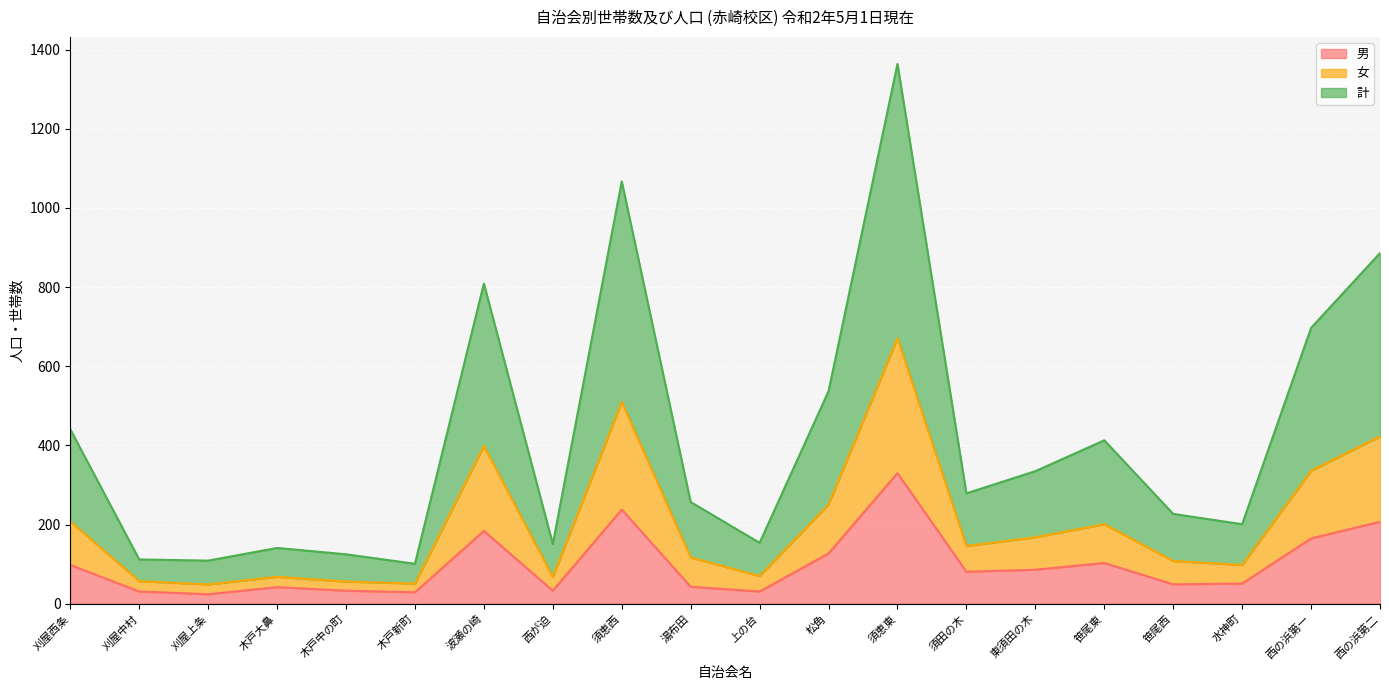

Rank the categories by 男 value from lowest to highest.

刈屋上条, 木戸新町, 刈屋中村, 上の台, 木戸中の町, 西が迫, 木戸大鼻, 湯布田, 笹尾西, 水神町, 須田の木, 東須田の木, 刈屋西条, 笹尾東, 松角, 西の浜第一, 波瀬の崎, 西の浜第二, 須恵西, 須恵東